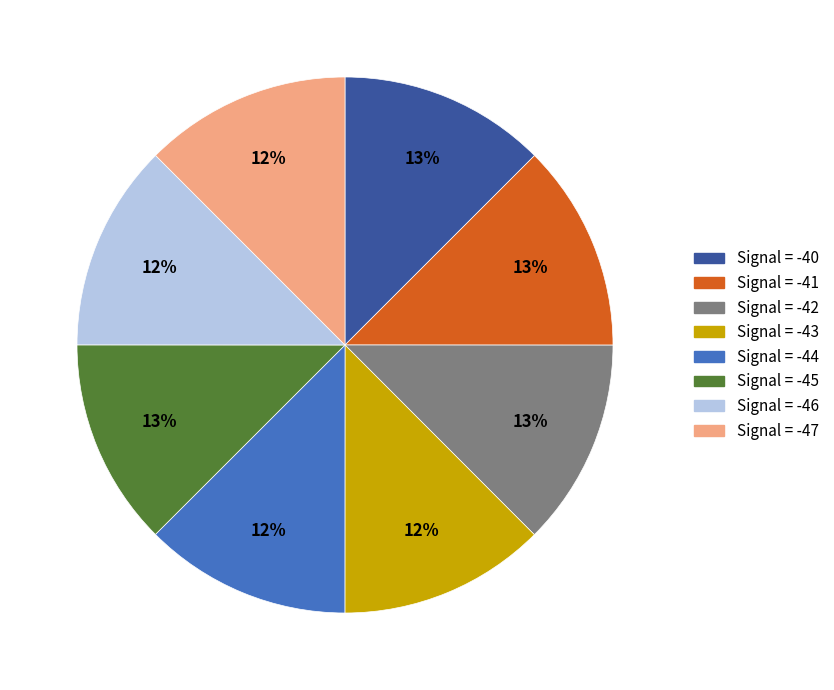

Do Signal = -40 and Signal = -47 together represent more than half of the pie?

No